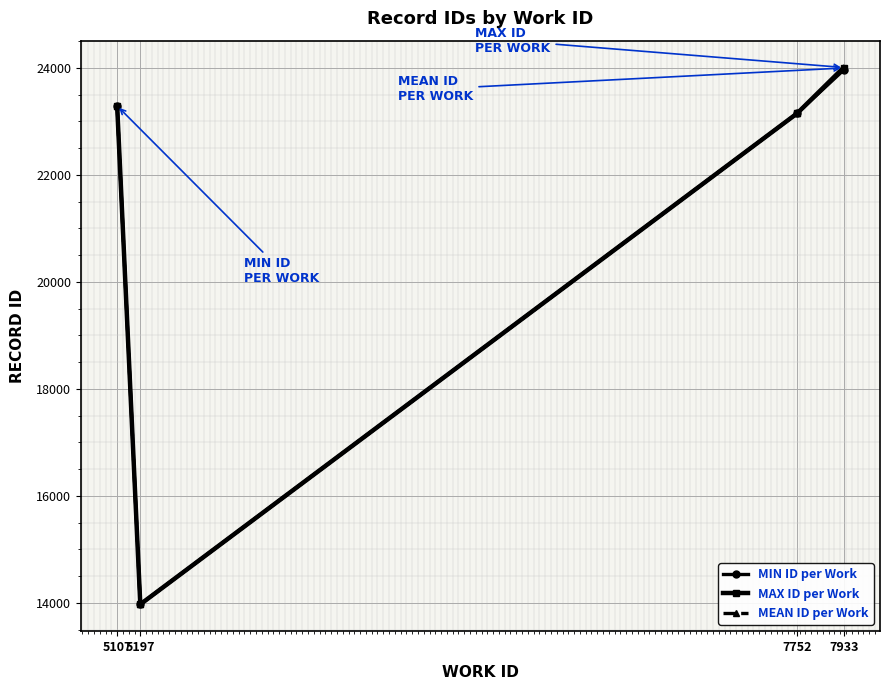

Which series has the largest range (max minus min)?

MAX ID per Work